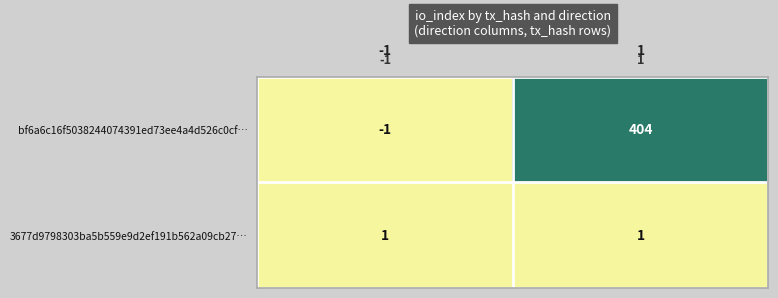

List the series in order of their overall mean, highest first.

bf6a6c16f5038244074391ed73ee4a4d526c0cf…, 3677d9798303ba5b559e9d2ef191b562a09cb27…